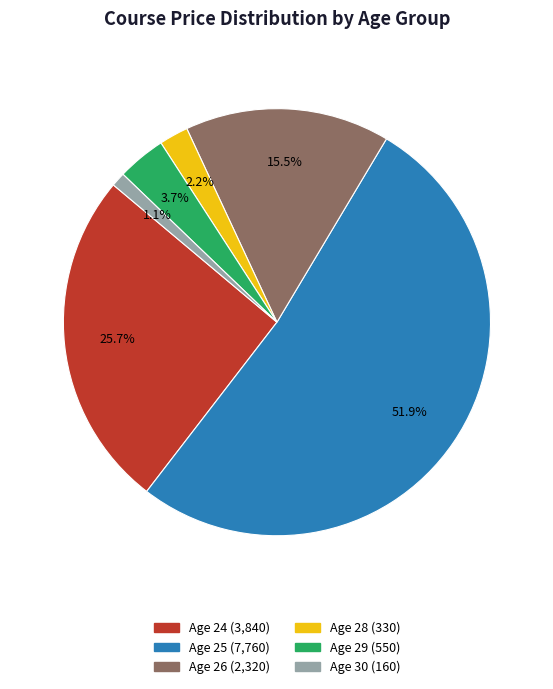

Does any single category account for the majority?

Yes